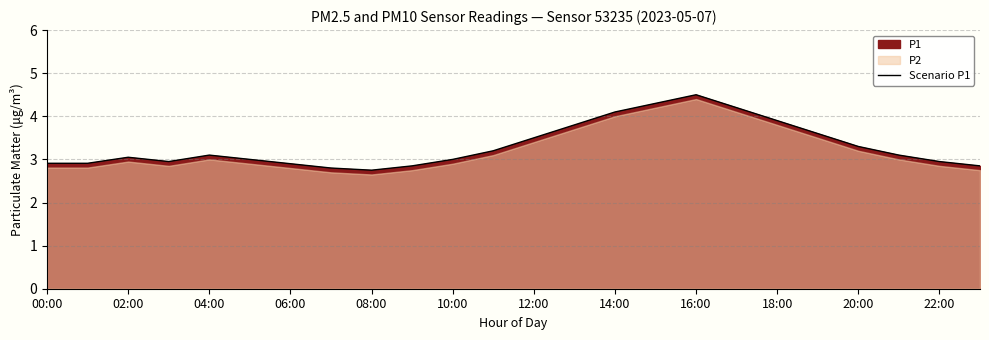

How many values are below 3?

9